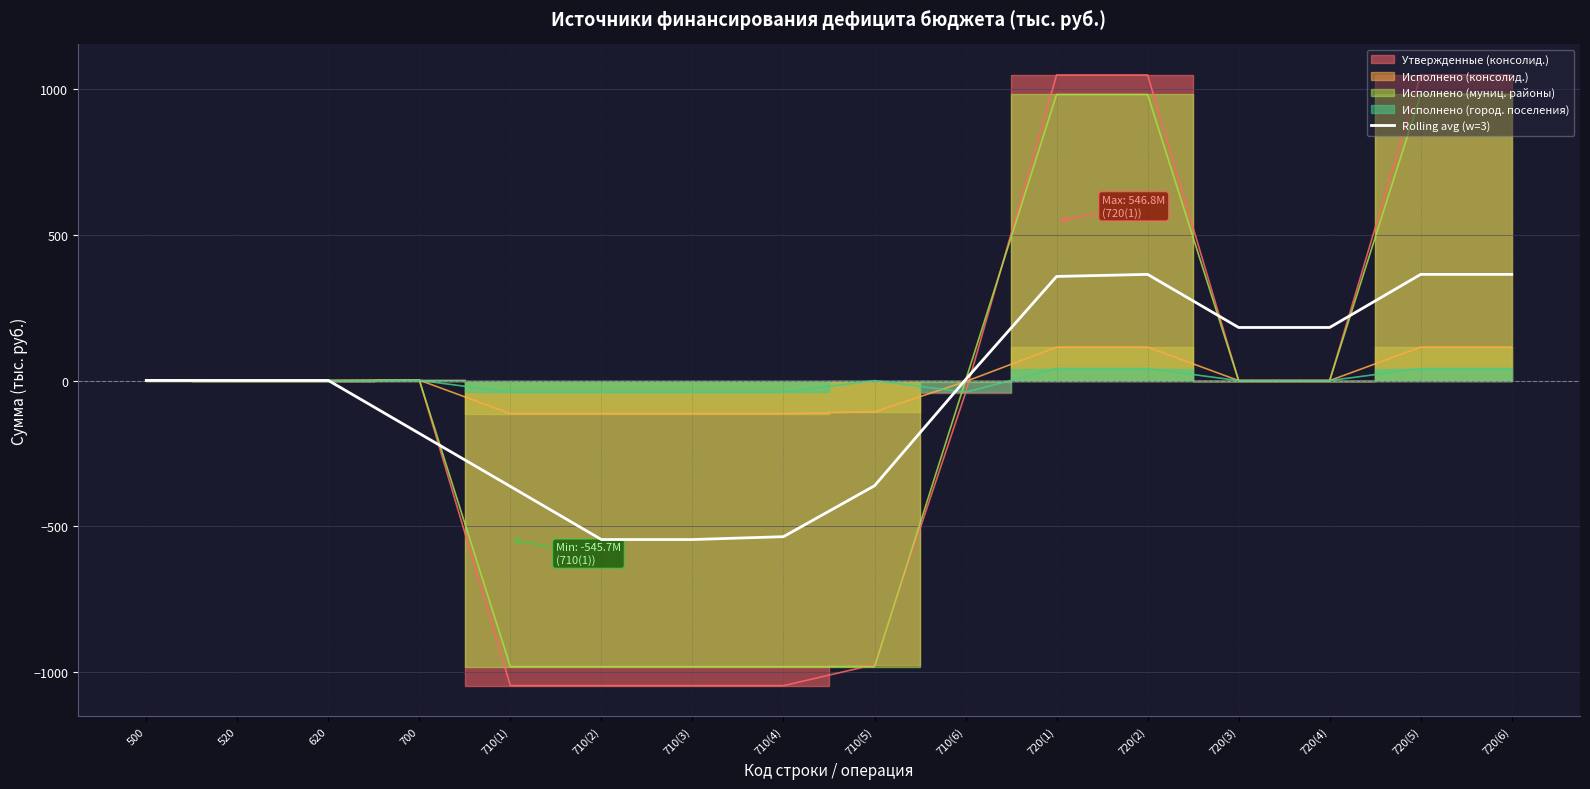

What value does the data have at 710(1)?

-363.3